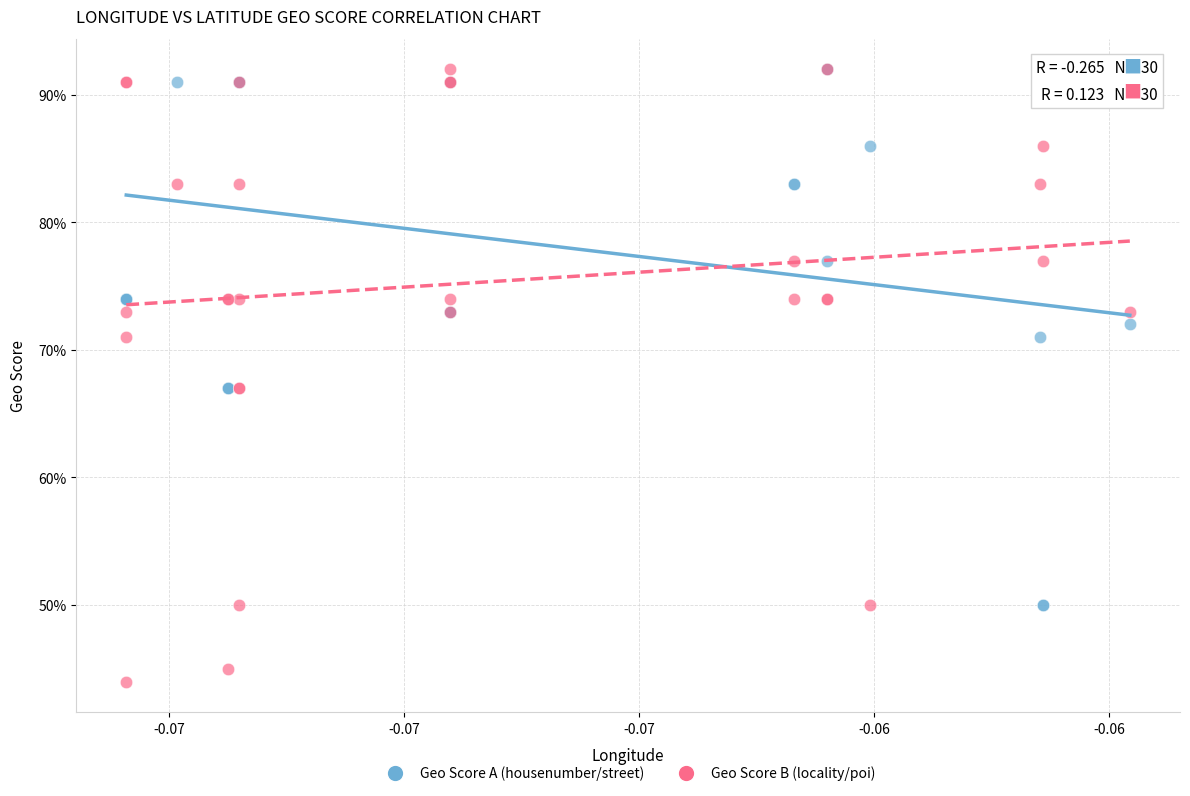

Which series contains the lowest Y value?

Geo Score B (locality/poi)